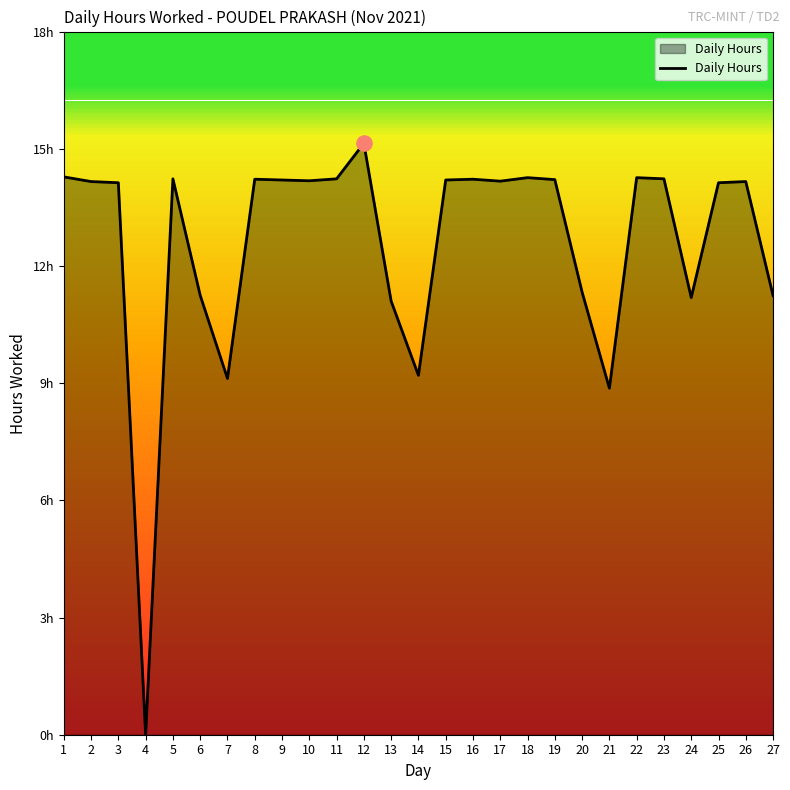

What is the change in value from 12 to 24?

-4.0